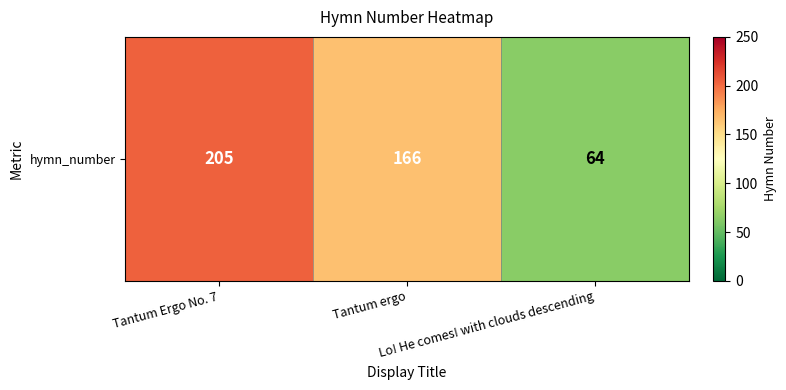

True or false: the data shows 205 at Tantum Ergo No. 7.

True